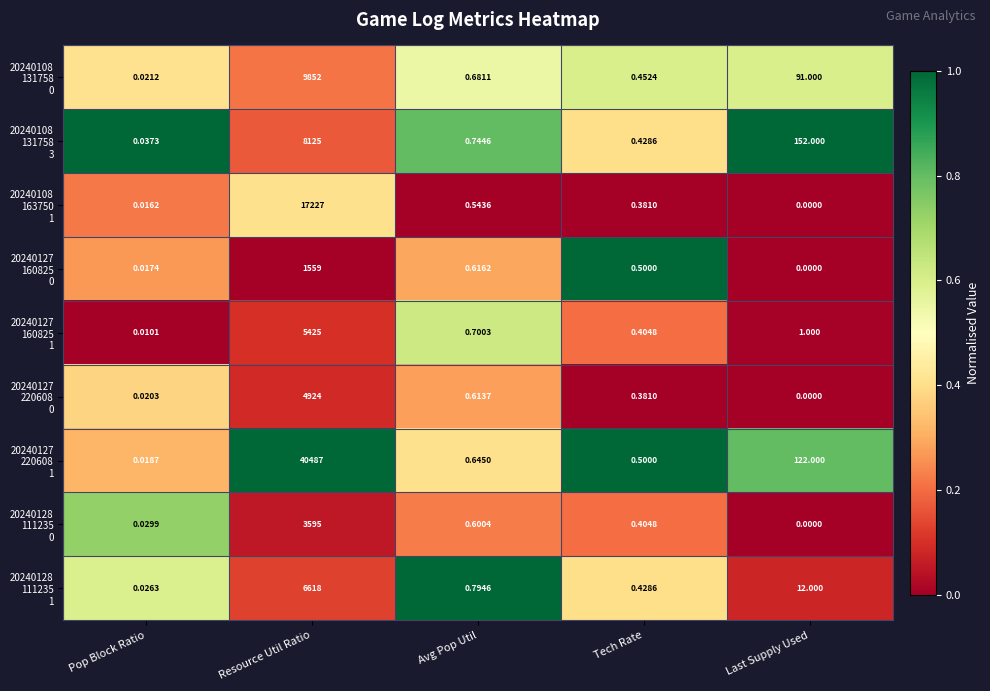

At which category is the sum across all series the highest?

Resource Util Ratio